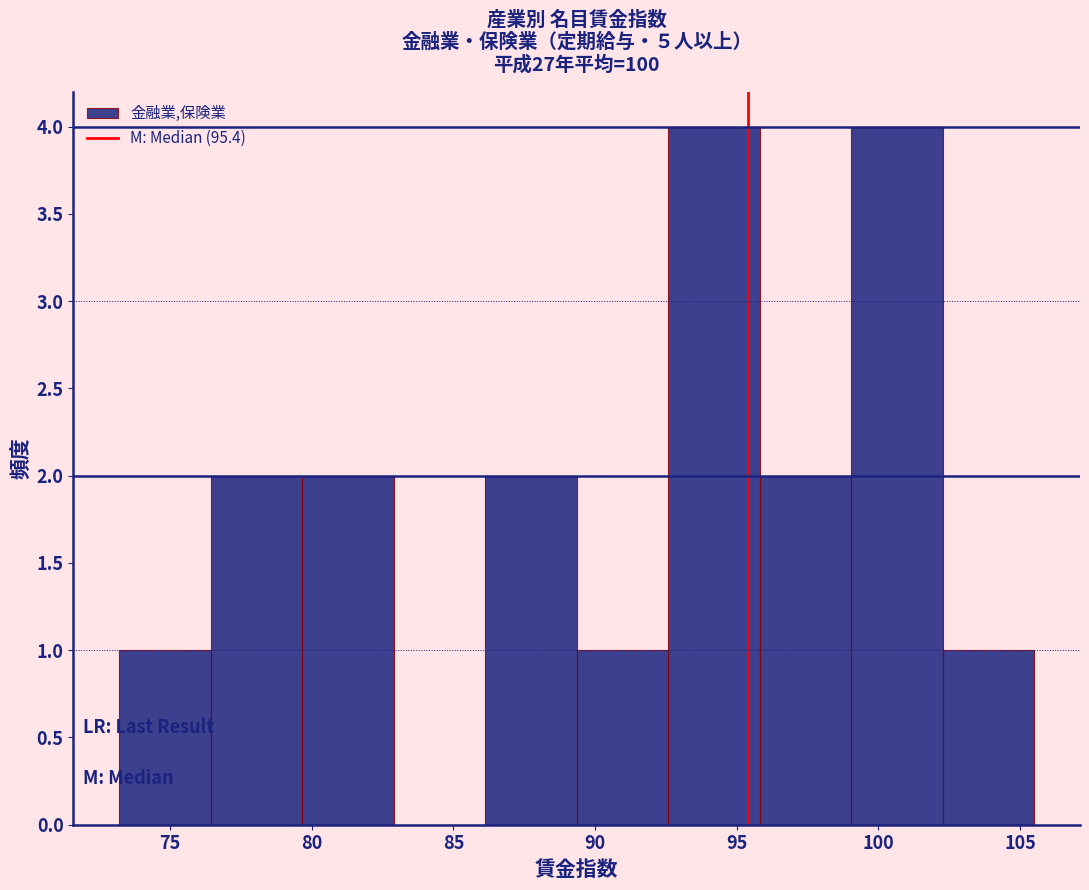

Reading left to right, transcribe this chart: for each bar, give the range it covers on the x-axis and its height. Neither the bar edges nor the heights are printed on the chart, so give them approximately, as read against the axes.

73.0 to 76.5: 1
76.5 to 79.5: 2
79.5 to 83.0: 2
83.0 to 86.0: 0
86.0 to 89.5: 2
89.5 to 92.5: 1
92.5 to 96.0: 4
96.0 to 99.0: 2
99.0 to 102.5: 4
102.5 to 105.5: 1